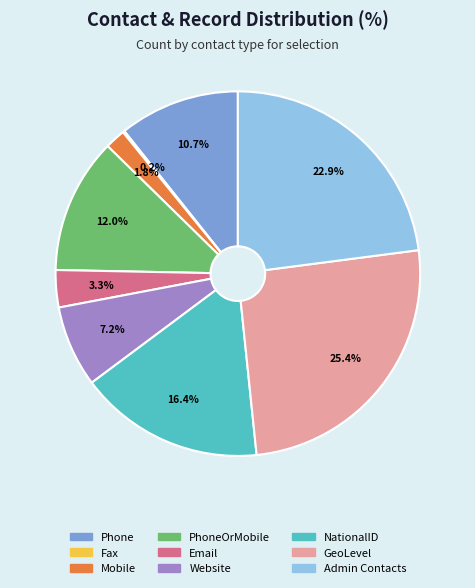

Which category has the biggest portion of the pie?

GeoLevel